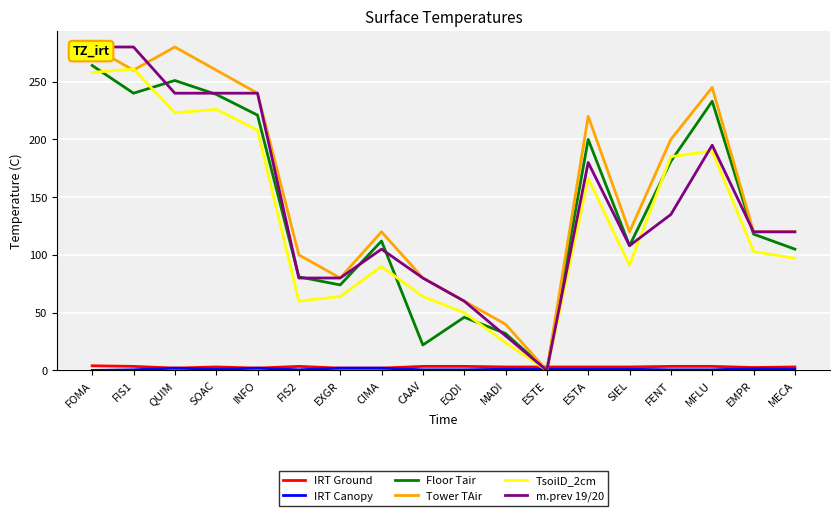

What is the difference between the maximum and second lowest values in the Tower TAir series?

240.0